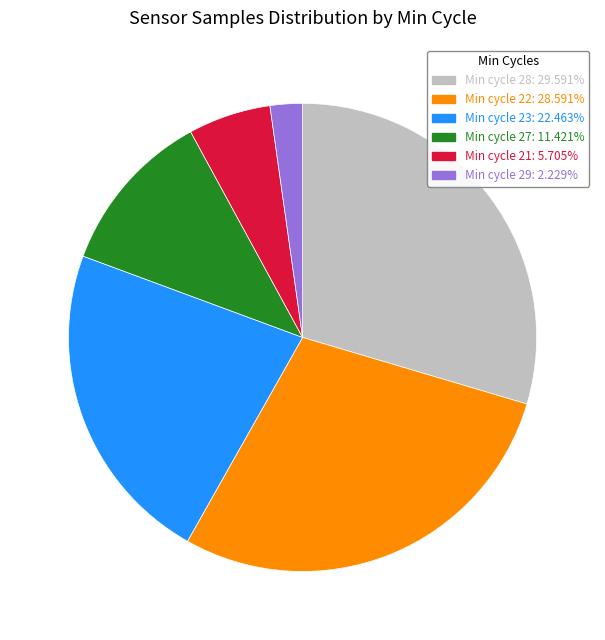

Is the sum of Min cycle 22: 28.591% and Min cycle 21: 5.705% greater than half?

No